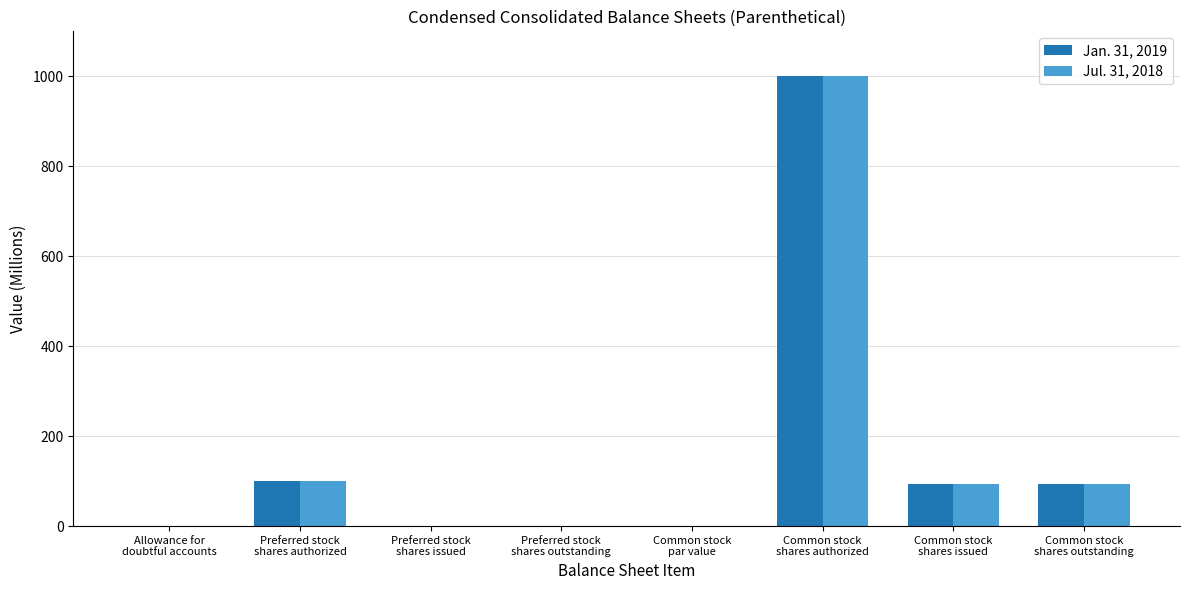

What is the approximate value of Jul. 31, 2018 at Common stock
shares outstanding?

93.6